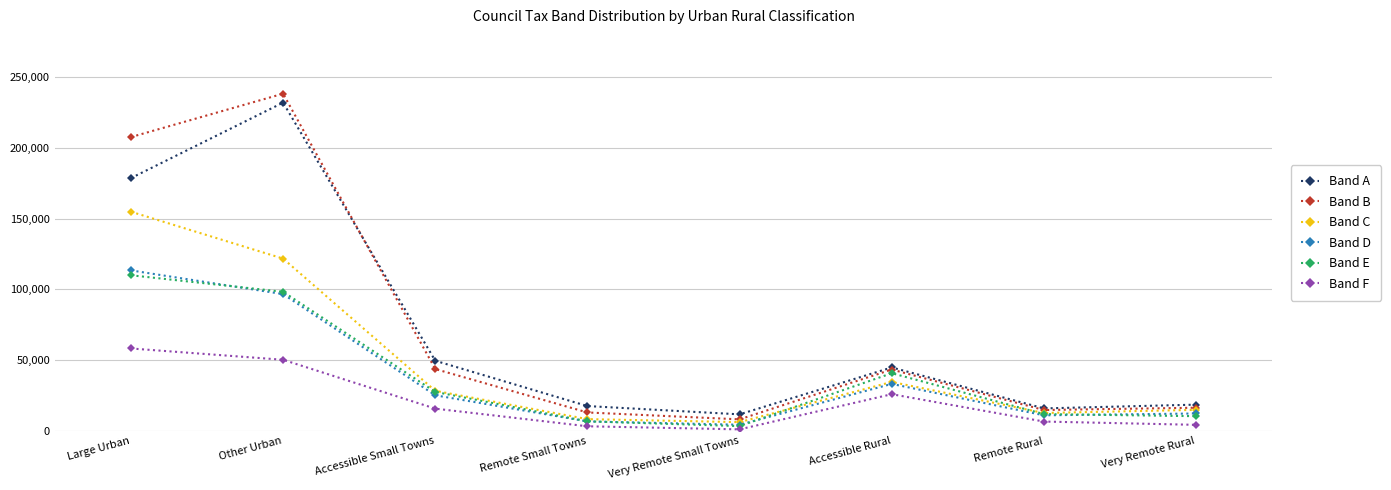

What is the average value of the Band B series?

73066